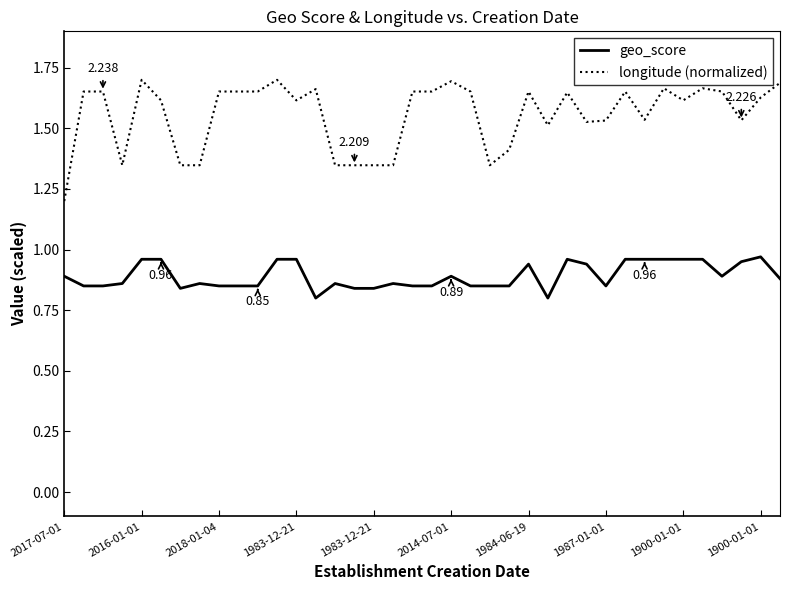

List the series in order of their overall mean, highest first.

longitude (normalized), geo_score